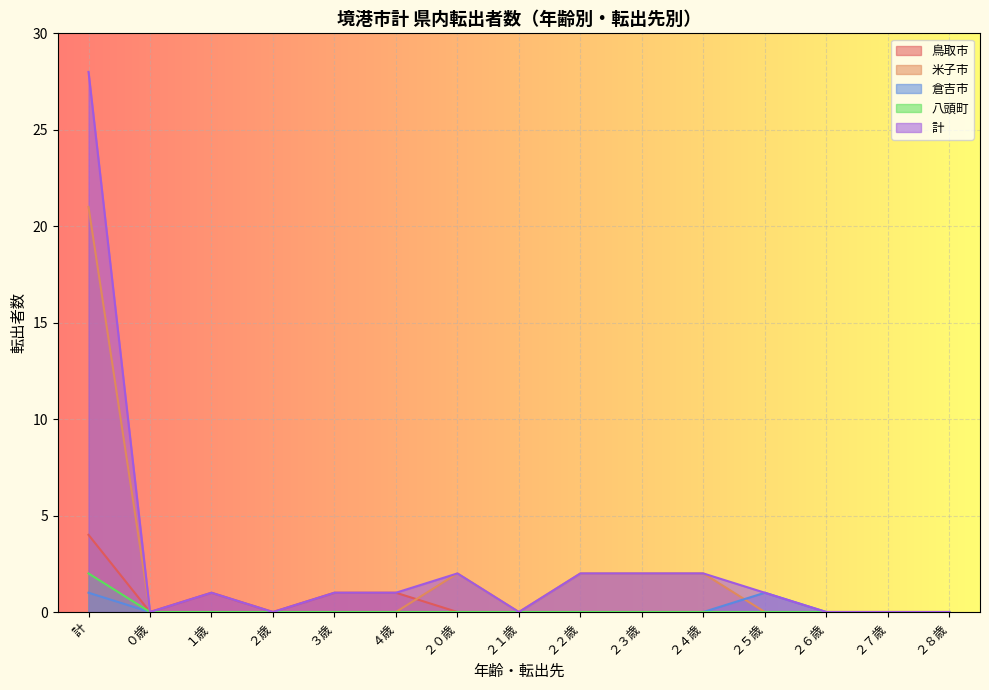

List the series in order of their peak value, highest first.

計, 米子市, 鳥取市, 八頭町, 倉吉市